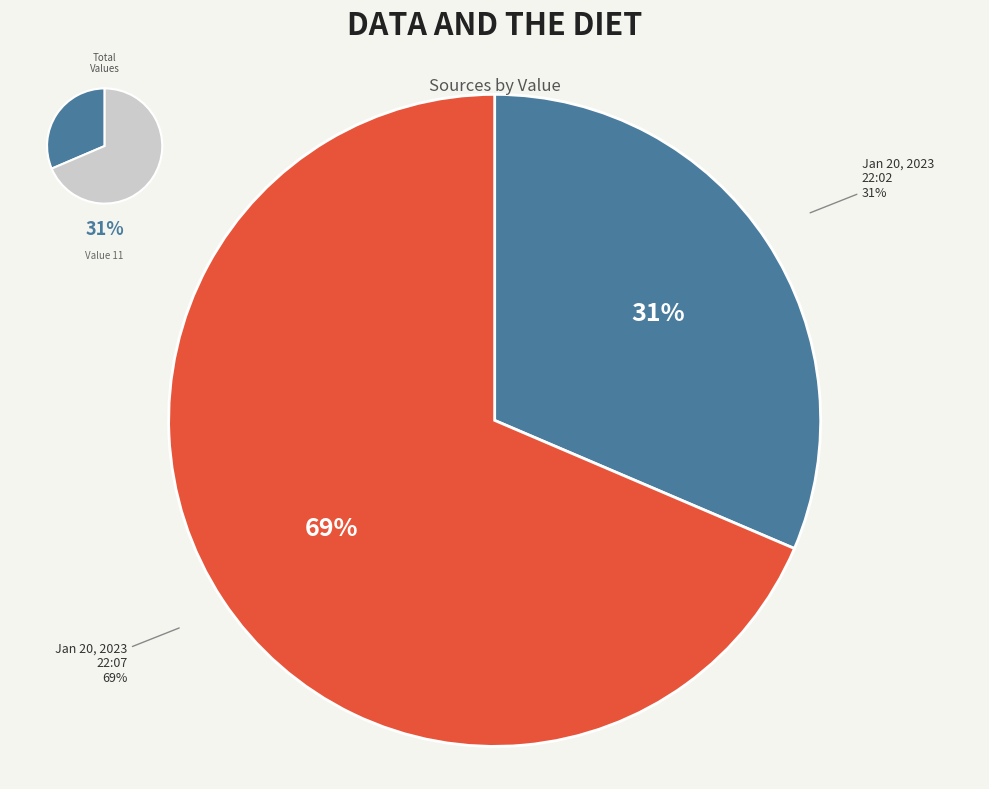

To the nearest percent, what portion does 2023-01-20T22:07:40.554Z represent?

69%